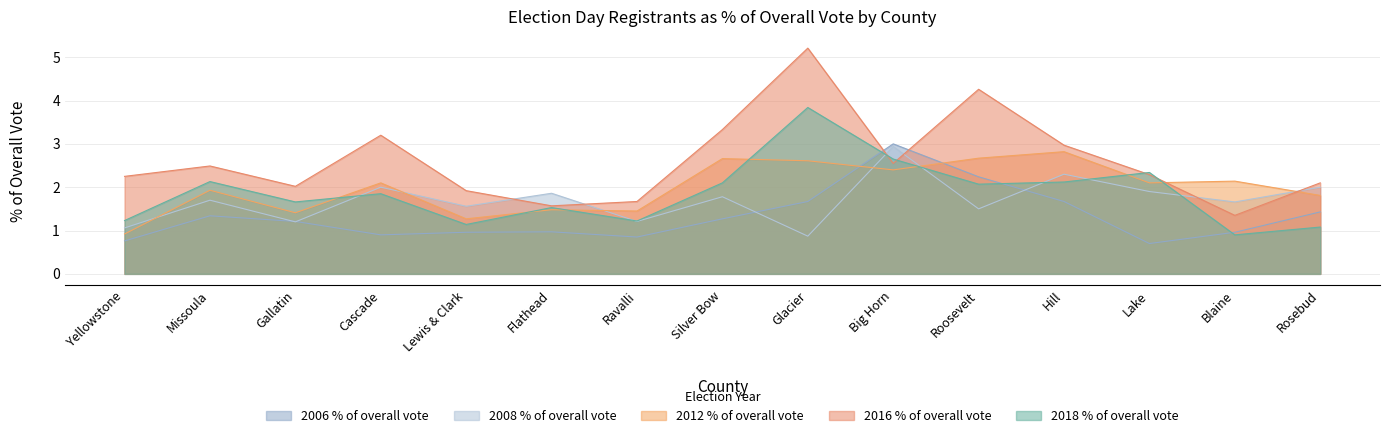

At which category does 2008 % of overall vote reach its first local peak?

Missoula